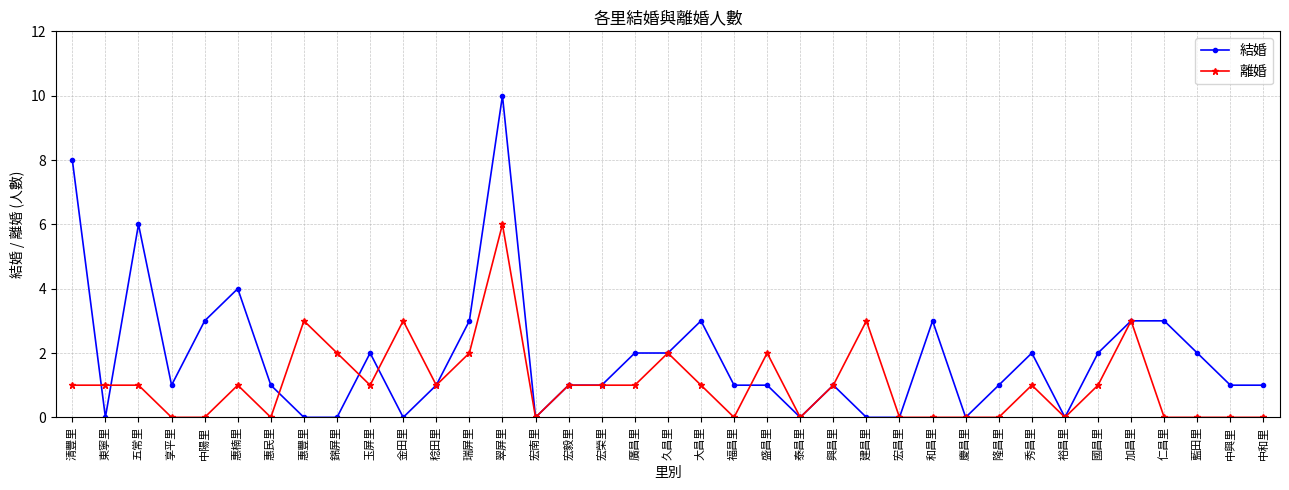

What is the average value of the 離婚 series?

1